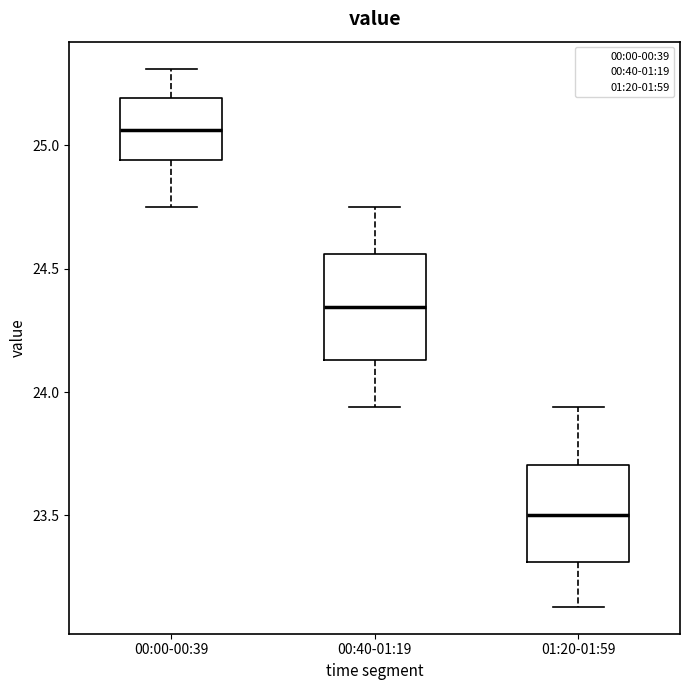

Reading left to right, transcribe this box plot: for each box, give where its median line is, the range the box spans, and where its two whiskers end, as read against the y-axis. The values are not printed on the chart, so give them approximately, as read against the axis.

00:00-00:39: median 25.05, box 24.95 to 25.20, whiskers 24.75 to 25.30
00:40-01:19: median 24.35, box 24.15 to 24.55, whiskers 23.95 to 24.75
01:20-01:59: median 23.50, box 23.30 to 23.70, whiskers 23.15 to 23.95